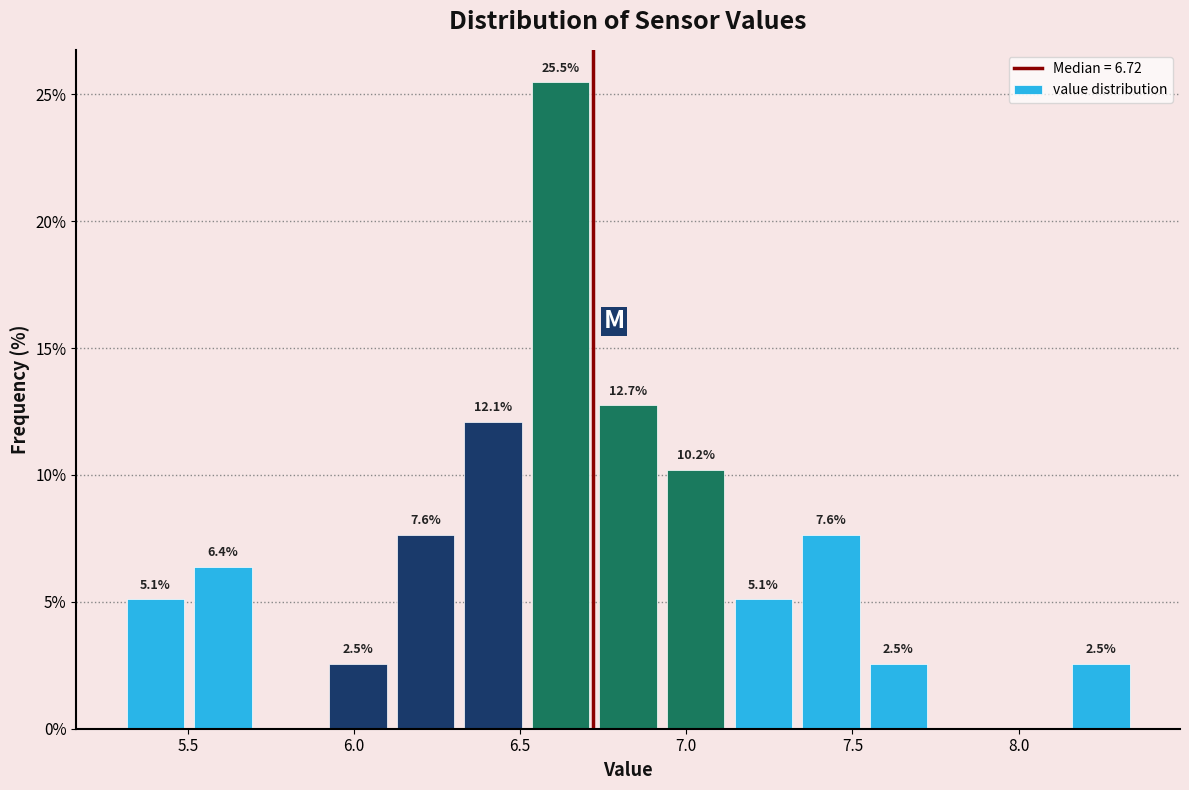

Which range on the x-axis has the tallest bar?

6.50 to 6.70